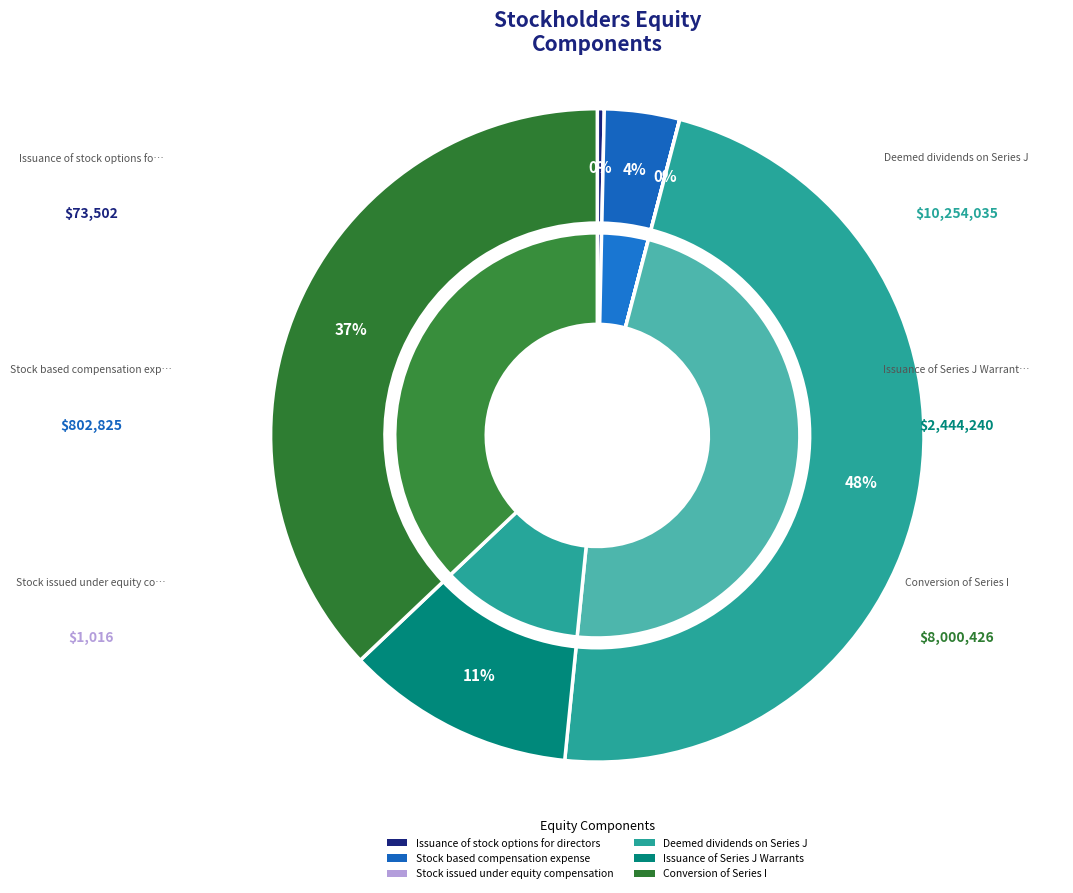

Combined, do Stock based compensation expense and Deemed dividends on Series J account for over 50%?

Yes